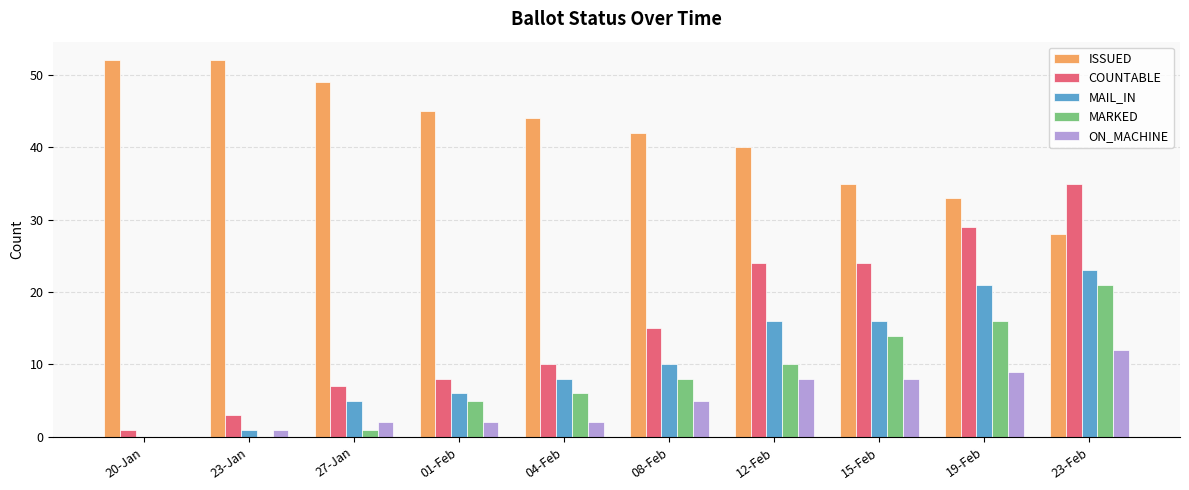

Between 23-Jan and 19-Feb, which series saw the biggest shift?

COUNTABLE